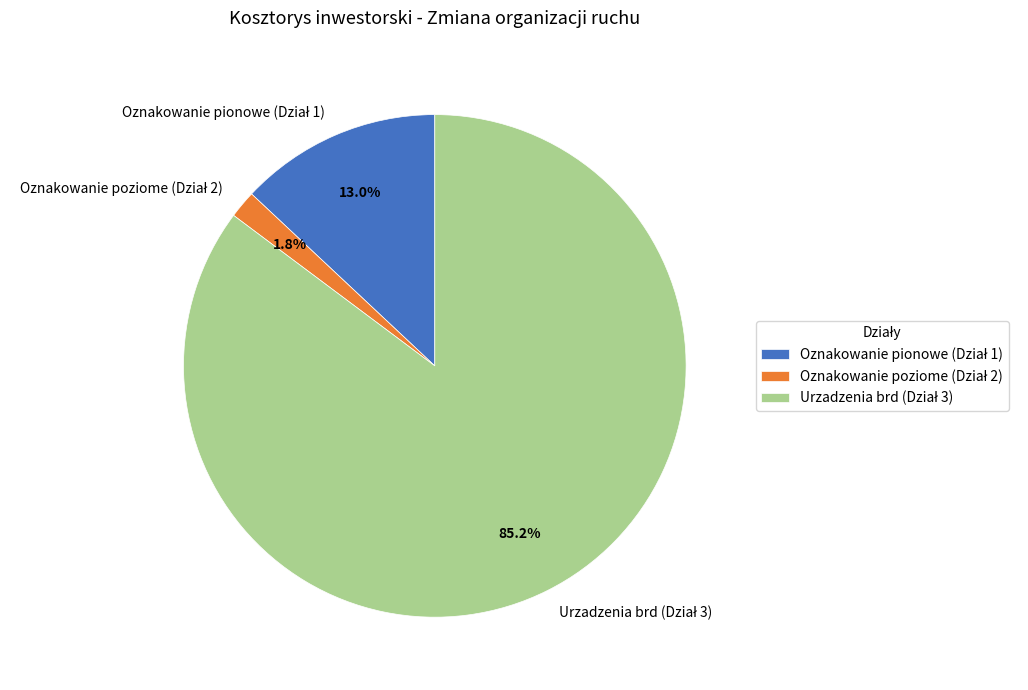

Does any single category account for the majority?

Yes